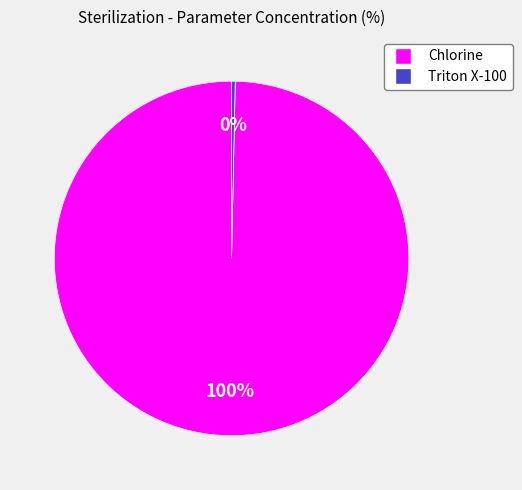

Is the sum of Triton X-100 and Chlorine greater than half?

Yes